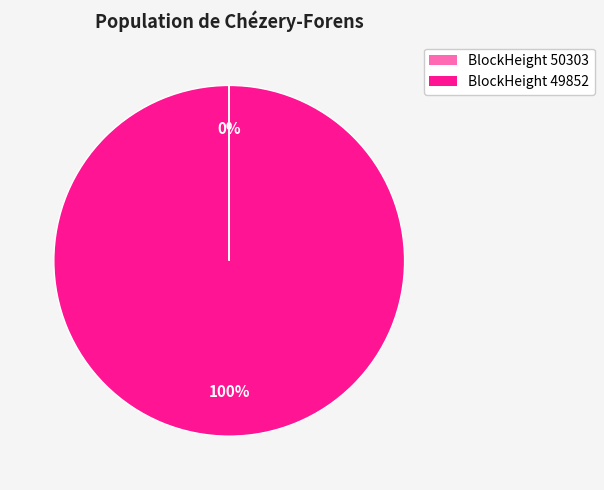

To the nearest percent, what is the difference between the largest and smallest slice percentages?

100%